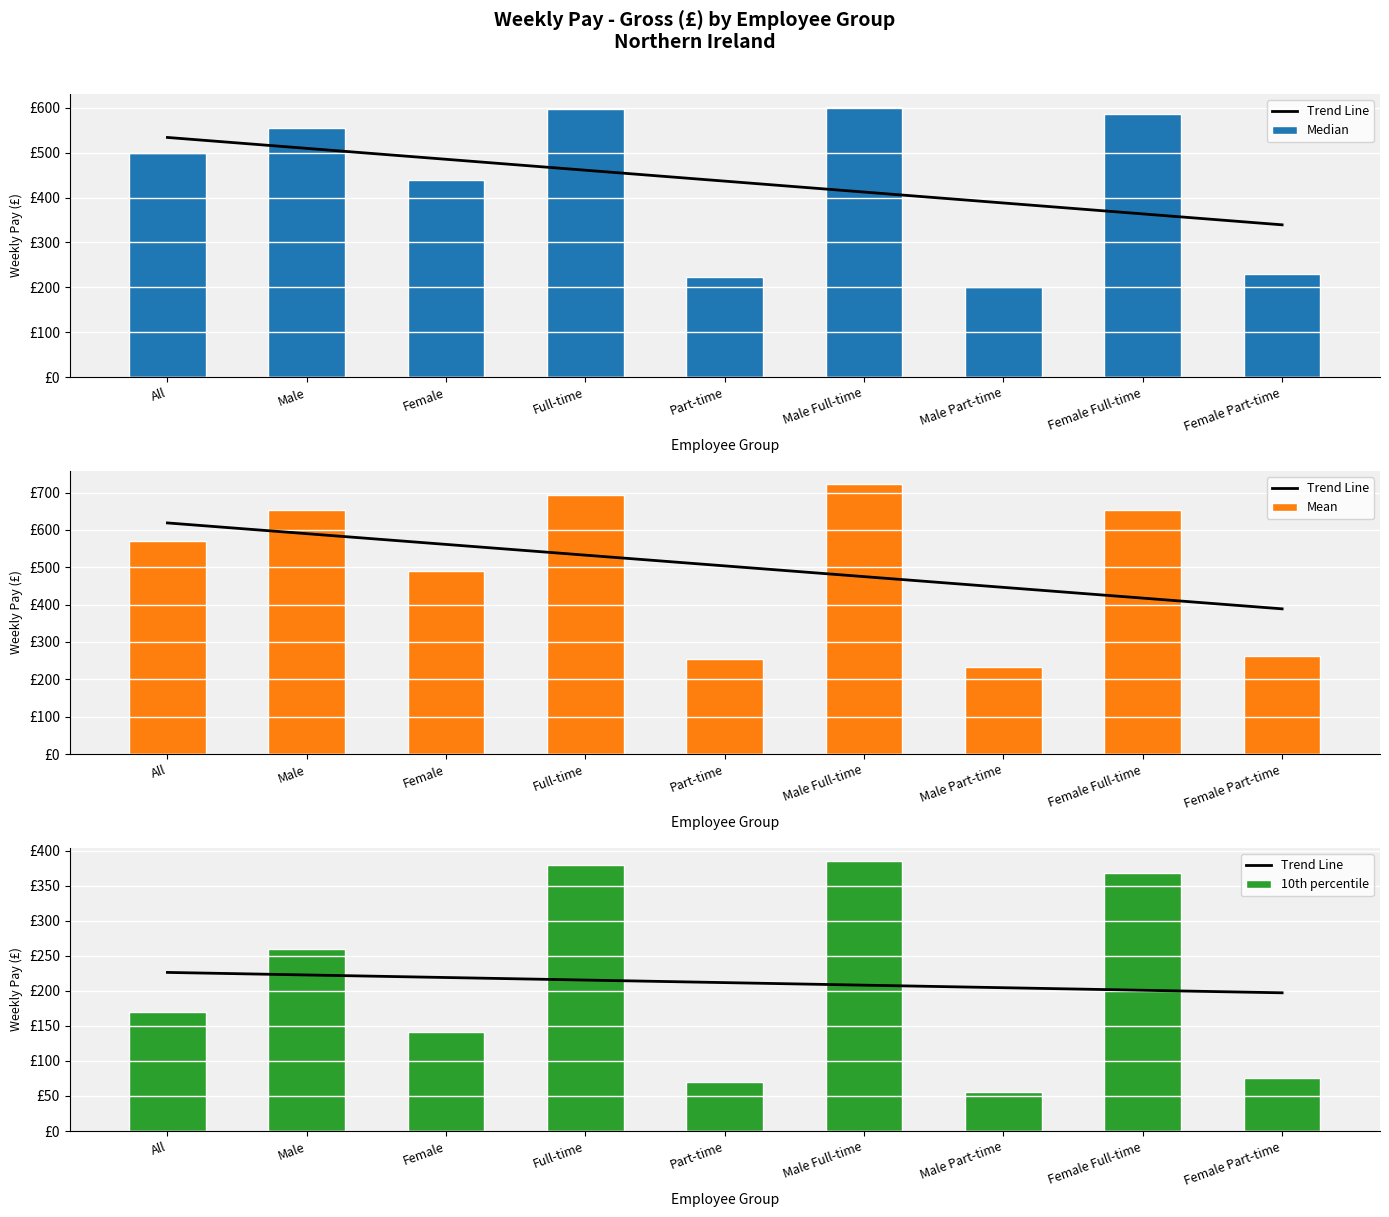

What is the minimum value shown in the chart?

55.2